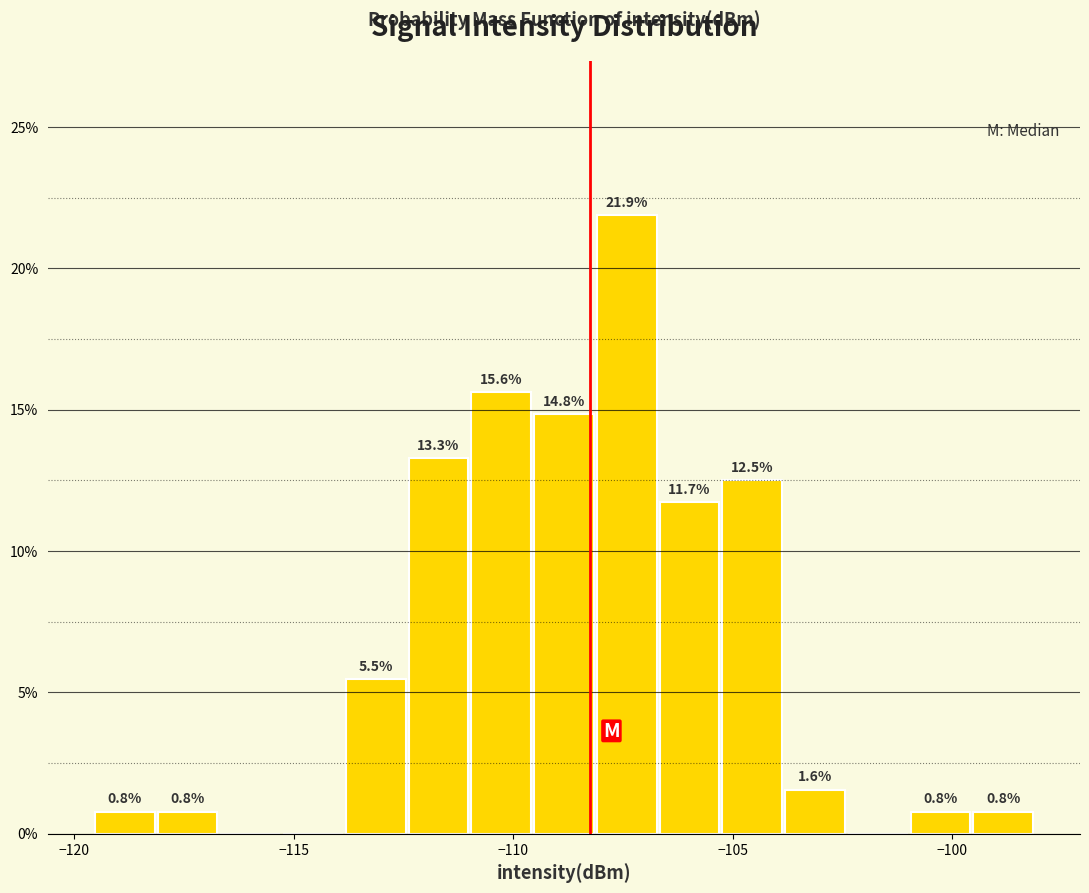

Around what value on the x-axis is the tallest bar? Give the approximate position of its centre, as read against the axis.

-107.5